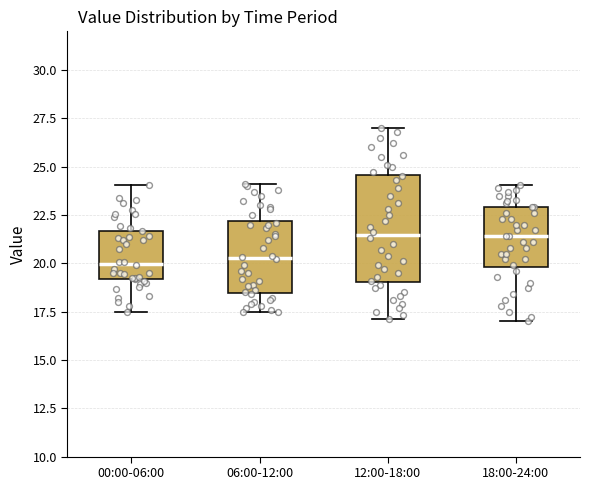

Where does the upper whisker of the box for 06:00-12:00 end on the y-axis? The values are not printed on the chart, so give them approximately, as read against the axis.

24.0